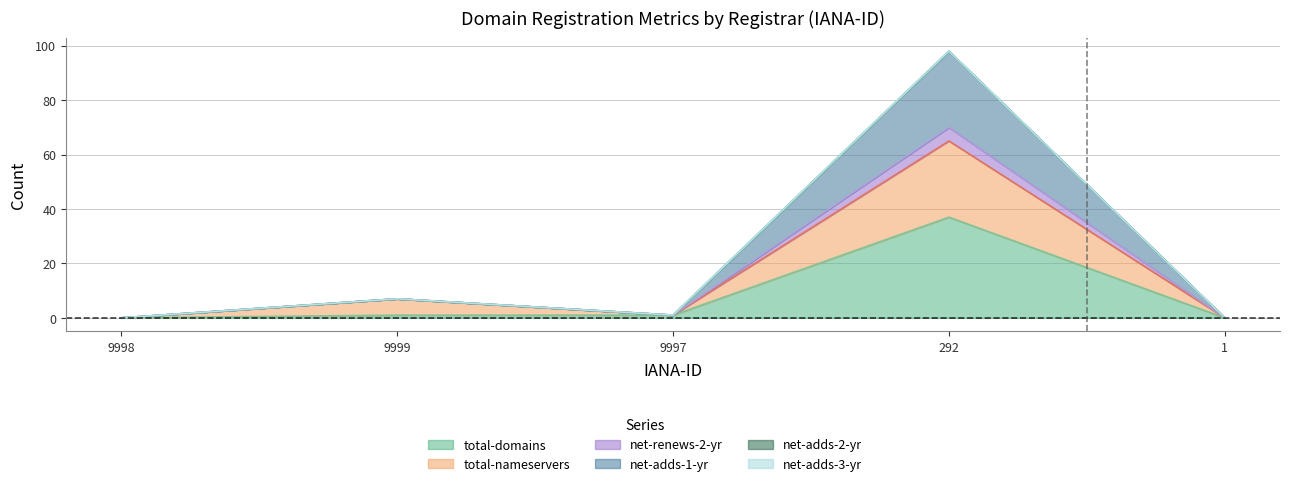

At which category does net-renews-2-yr reach its first local peak?

9999